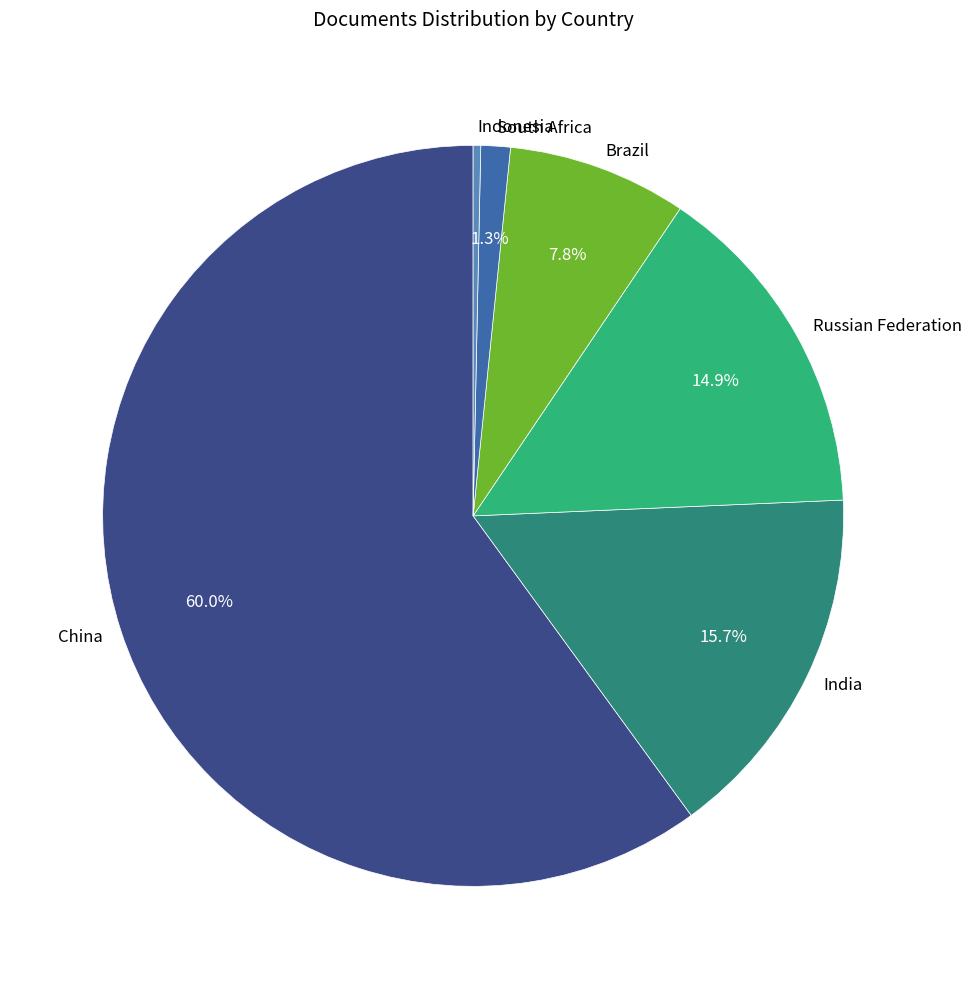

Combined, do South Africa and India account for over 50%?

No